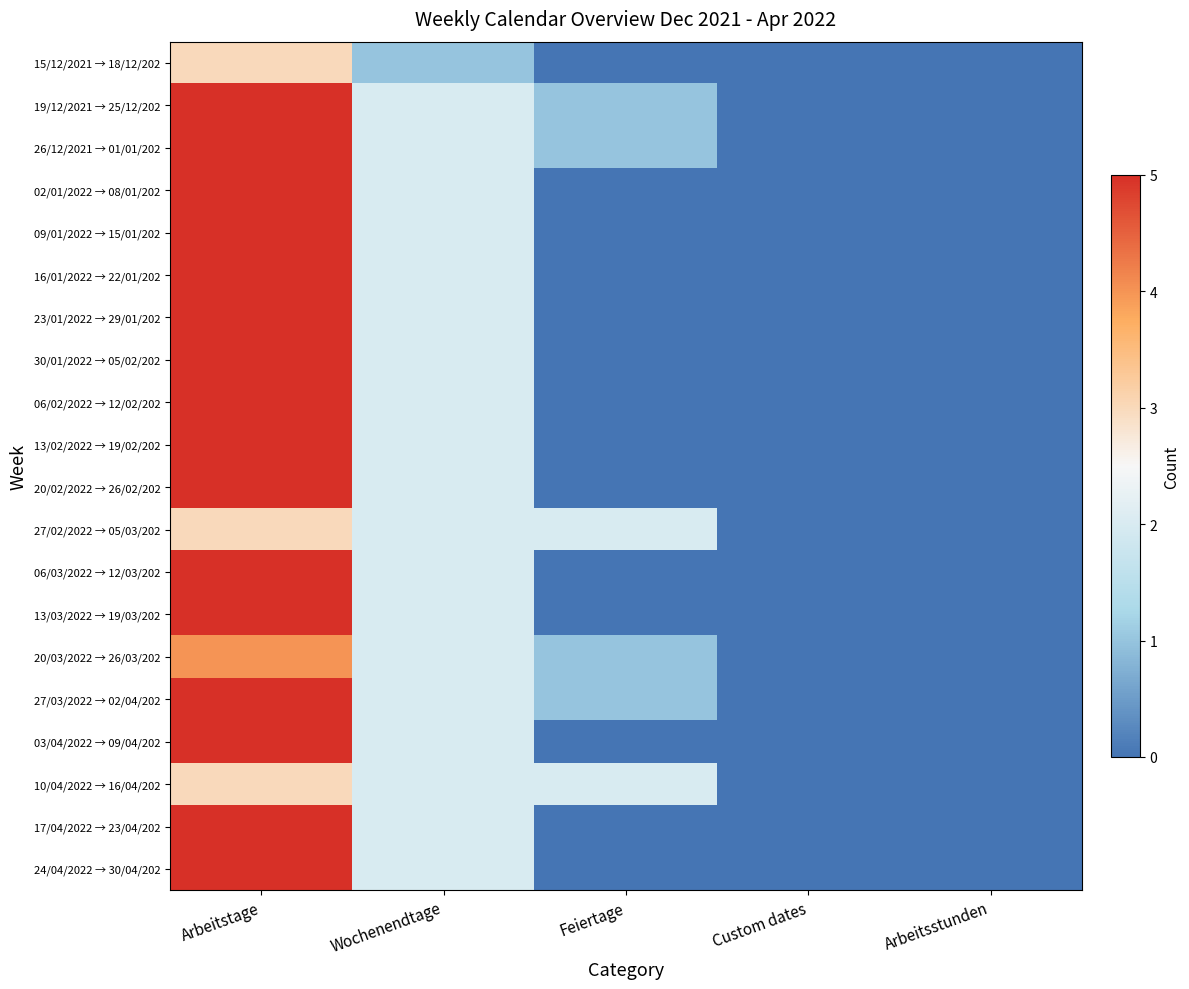

Rank the series by their maximum value, from lowest to highest.

15/12/2021 → 18/12/202, 27/02/2022 → 05/03/202, 10/04/2022 → 16/04/202, 20/03/2022 → 26/03/202, 19/12/2021 → 25/12/202, 26/12/2021 → 01/01/202, 02/01/2022 → 08/01/202, 09/01/2022 → 15/01/202, 16/01/2022 → 22/01/202, 23/01/2022 → 29/01/202, 30/01/2022 → 05/02/202, 06/02/2022 → 12/02/202, 13/02/2022 → 19/02/202, 20/02/2022 → 26/02/202, 06/03/2022 → 12/03/202, 13/03/2022 → 19/03/202, 27/03/2022 → 02/04/202, 03/04/2022 → 09/04/202, 17/04/2022 → 23/04/202, 24/04/2022 → 30/04/202